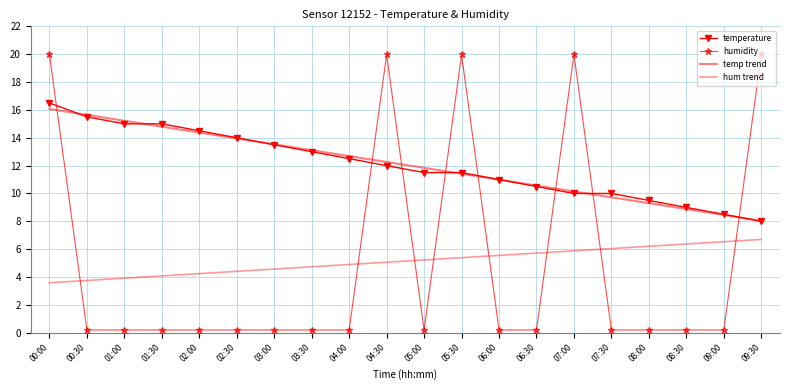

What is the difference between the temperature values at 01:30 and 05:00?

3.5